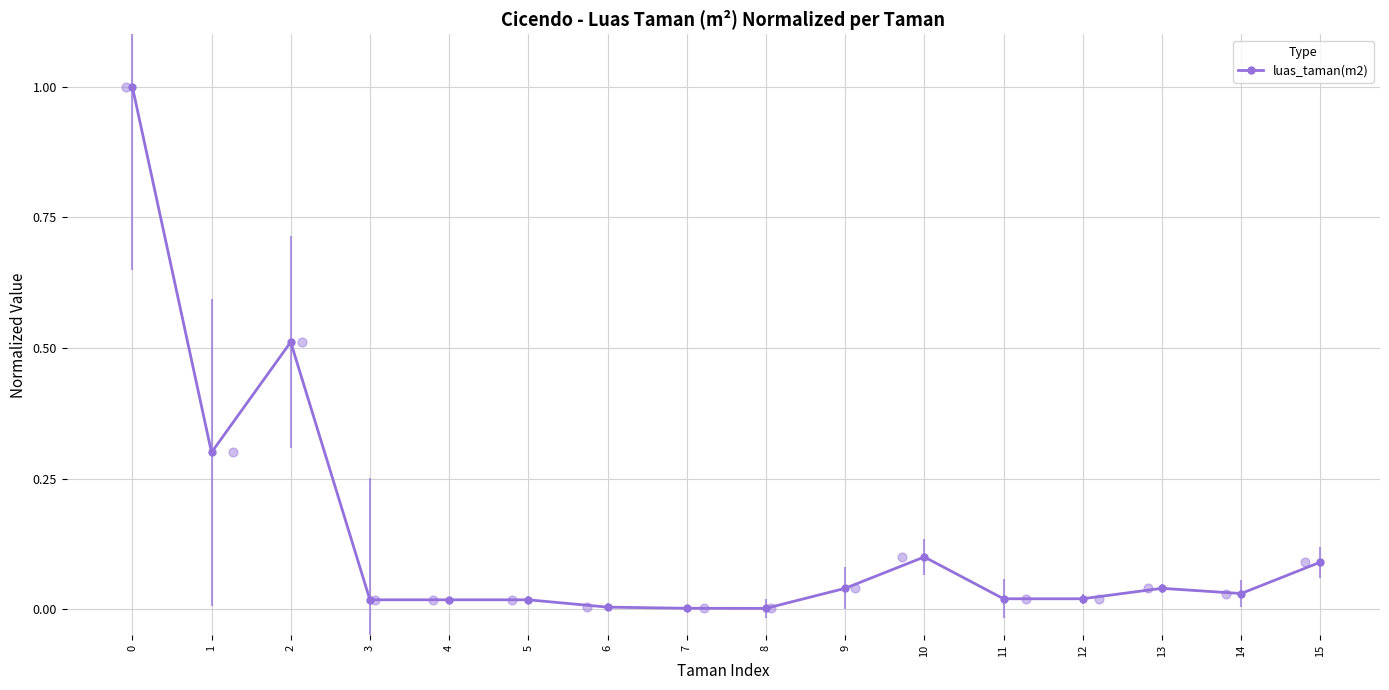

Which has a higher value, 10 or 12?

10